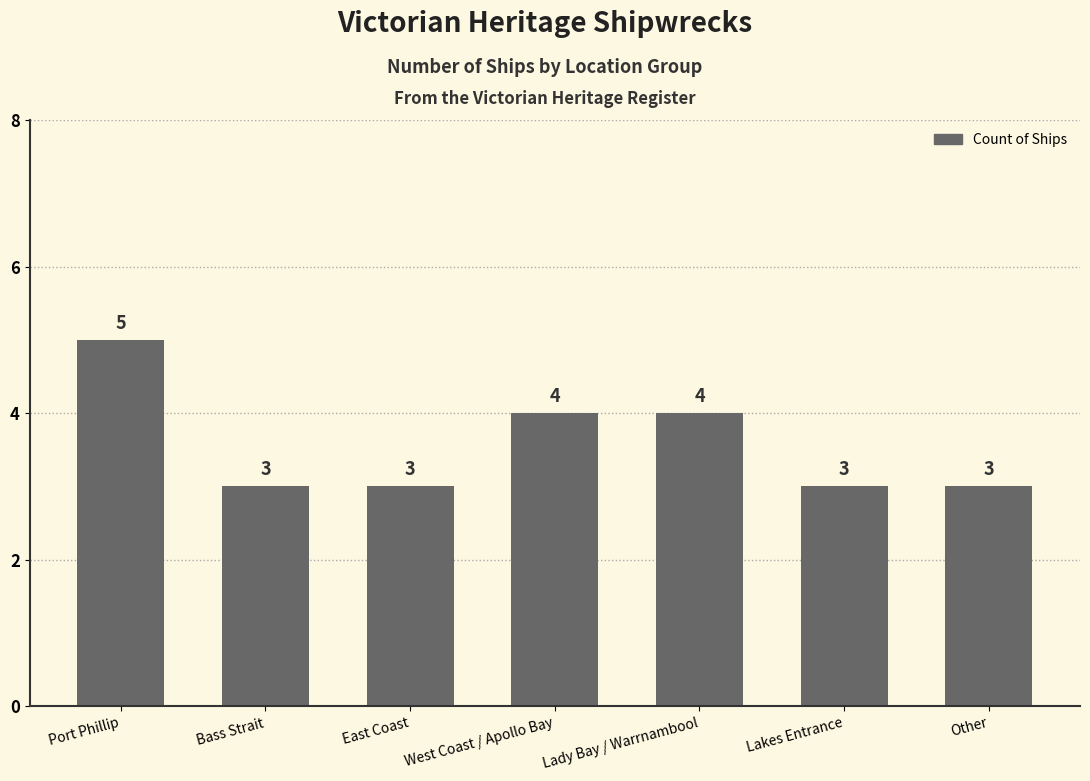

Which label corresponds to the largest value in the chart?

Port Phillip